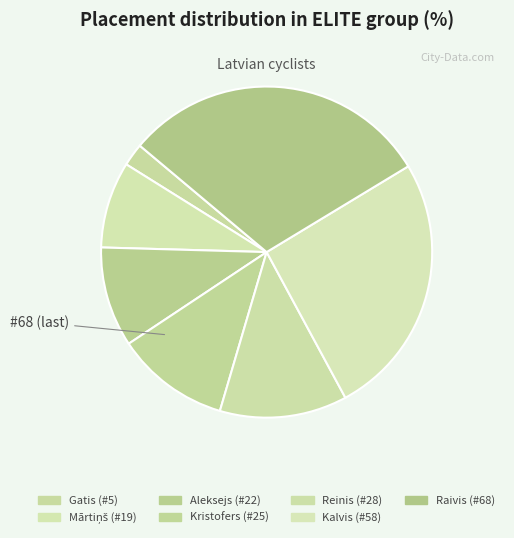

How many segments does this pie chart have?

7